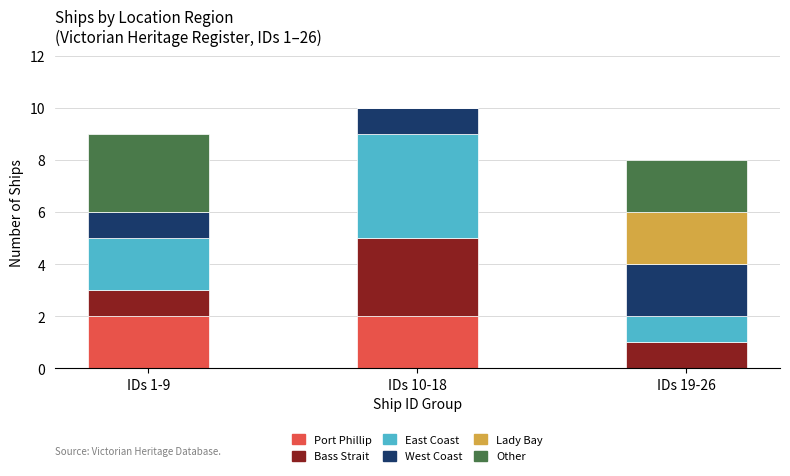

Are the bars horizontal?

No